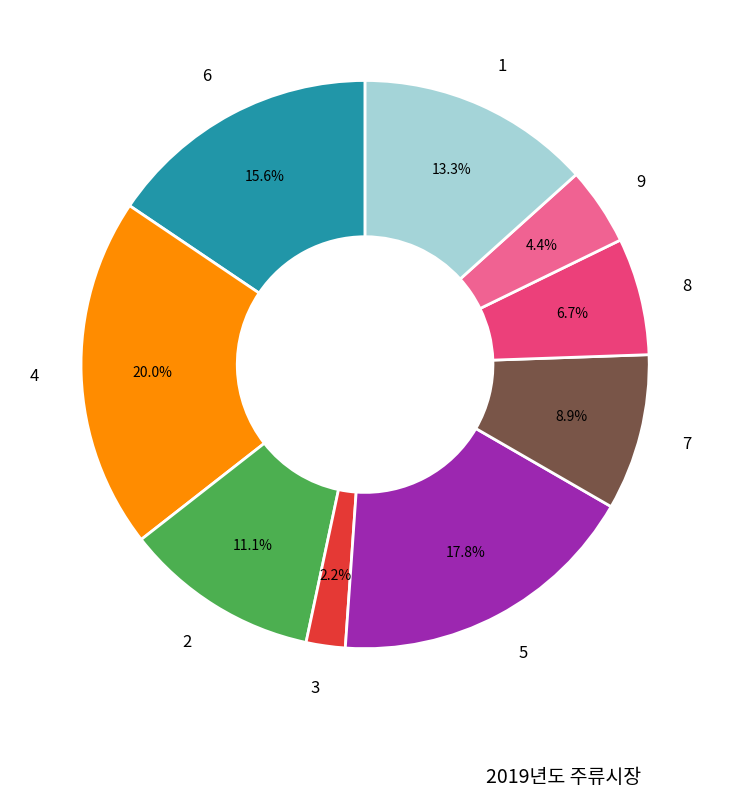

What is the largest slice in the pie chart?

4